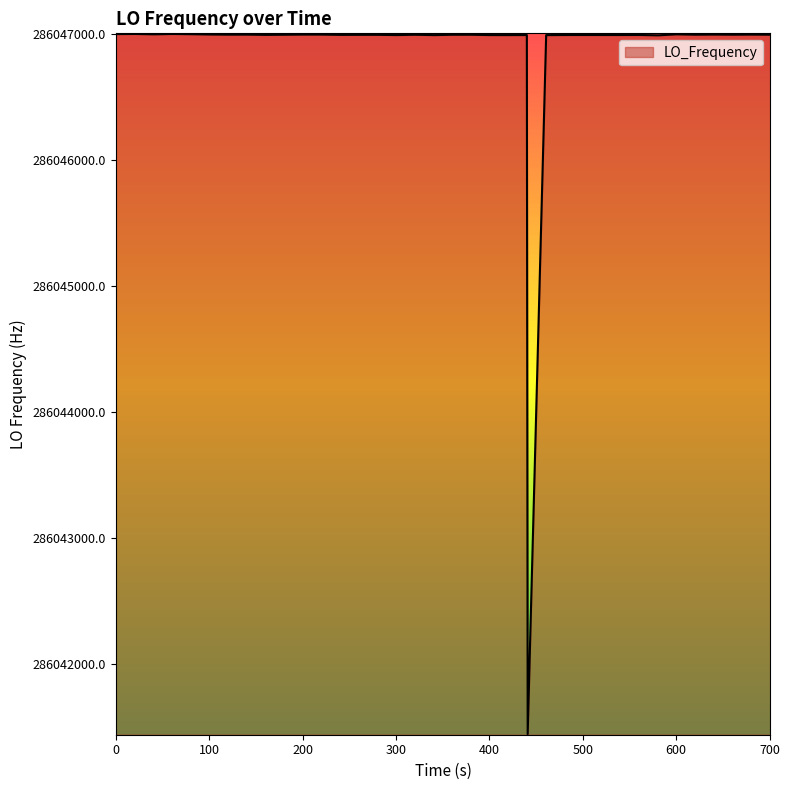

What is the greatest value displayed?

286047004.1